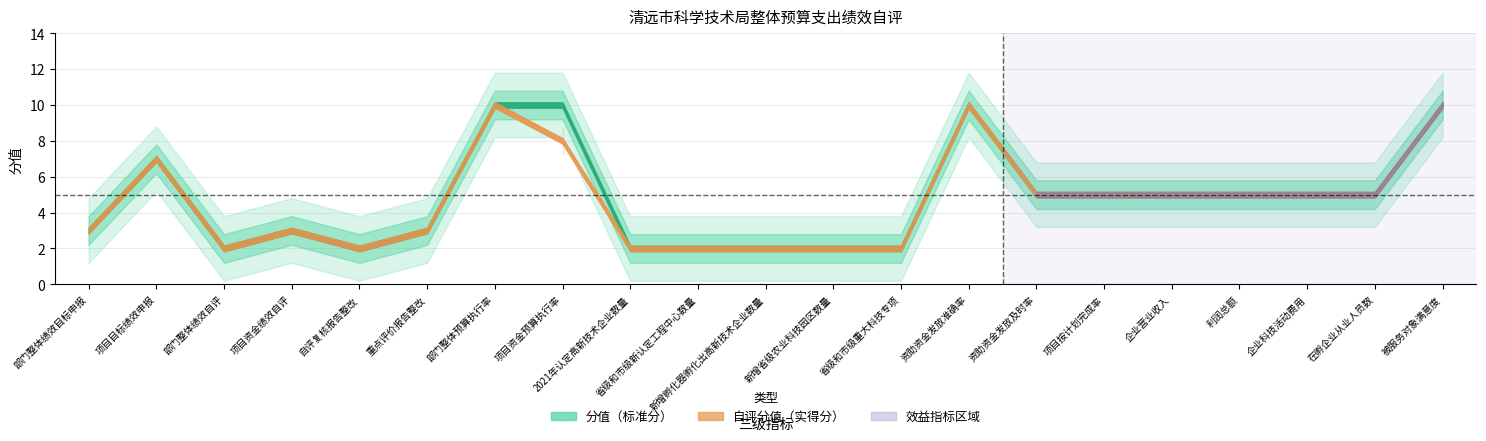

How many lines are shown in the chart?

2